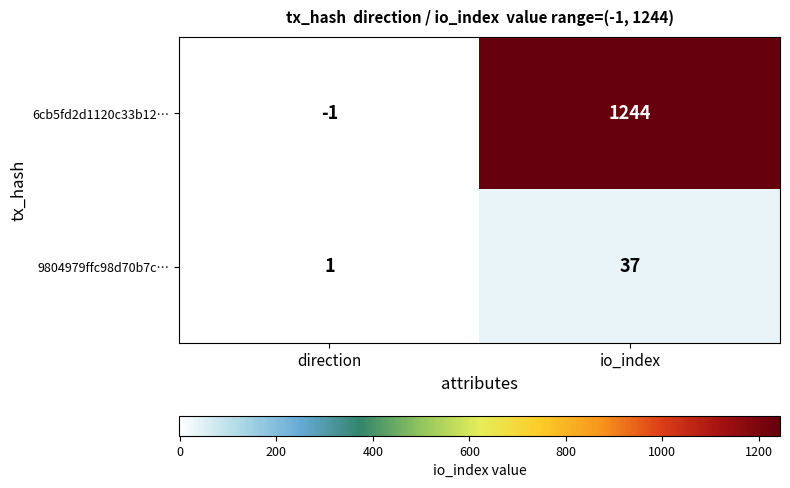

What is the sum of all 6cb5fd2d1120c33b12… values?

1243